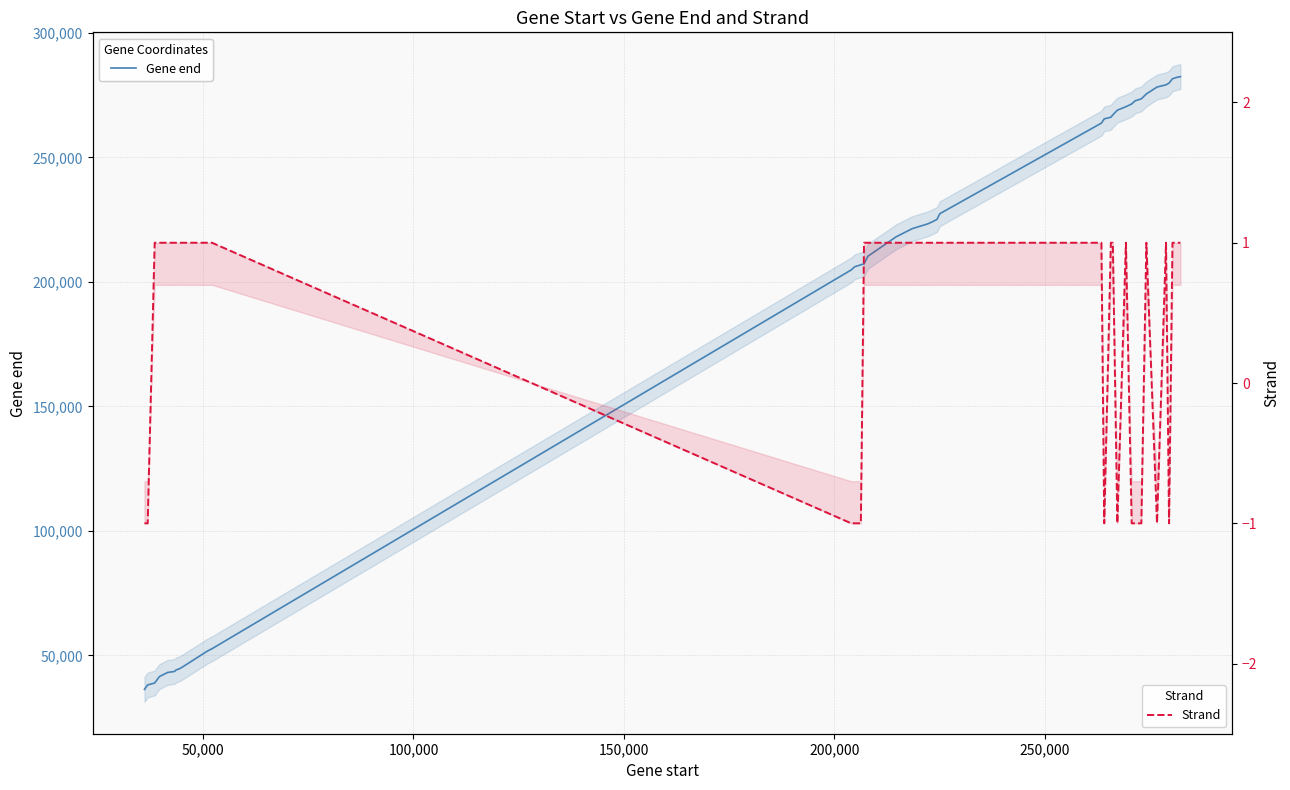

What is the maximum value shown in the chart?

282469